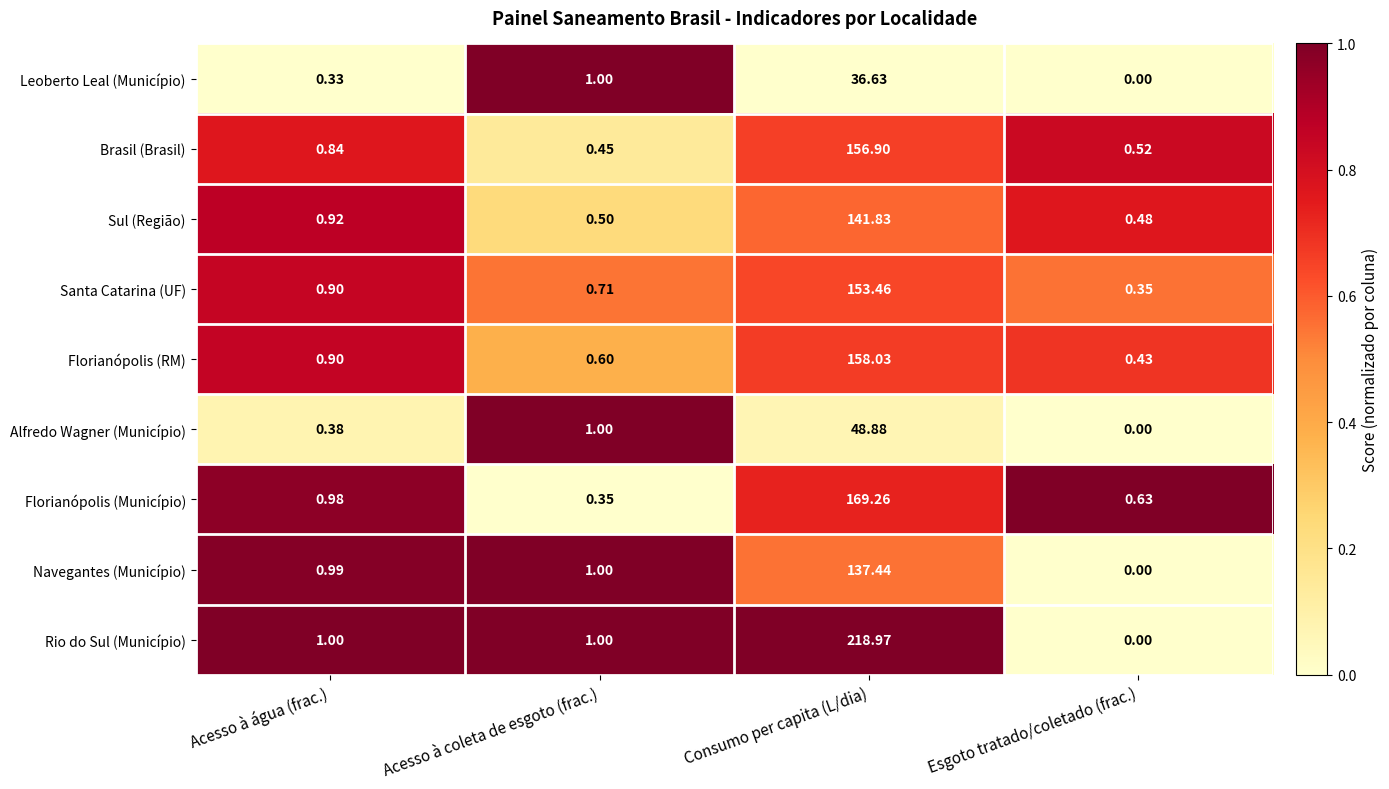

List the labels in order of Sul (Região) value, largest first.

Consumo per capita (L/dia), Acesso à água (frac.), Acesso à coleta de esgoto (frac.), Esgoto tratado/coletado (frac.)